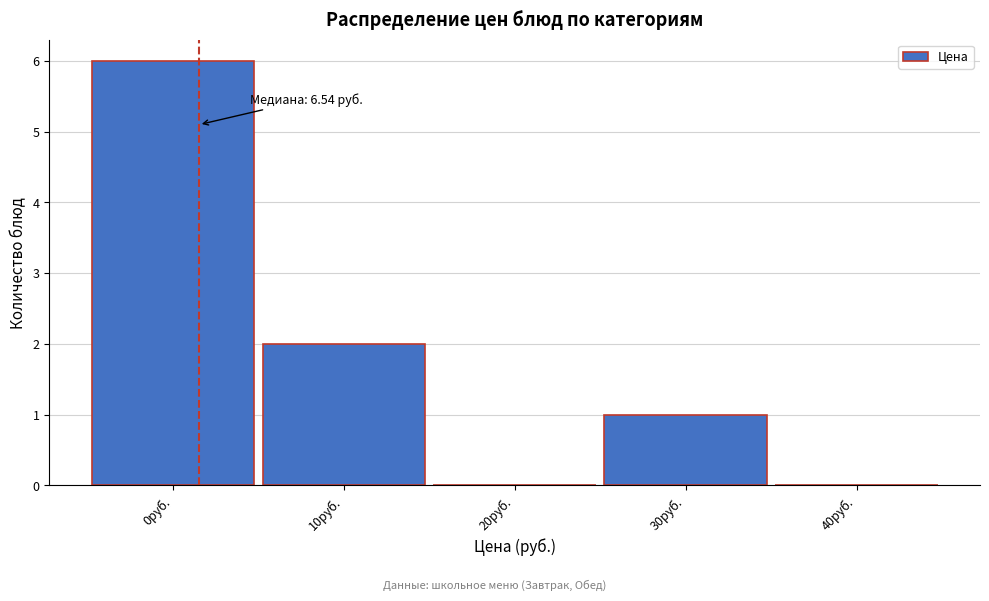

Reading right to left, transcribe all the data shown in this chart.

40руб.=0	30руб.=1	20руб.=0	10руб.=2	0руб.=6